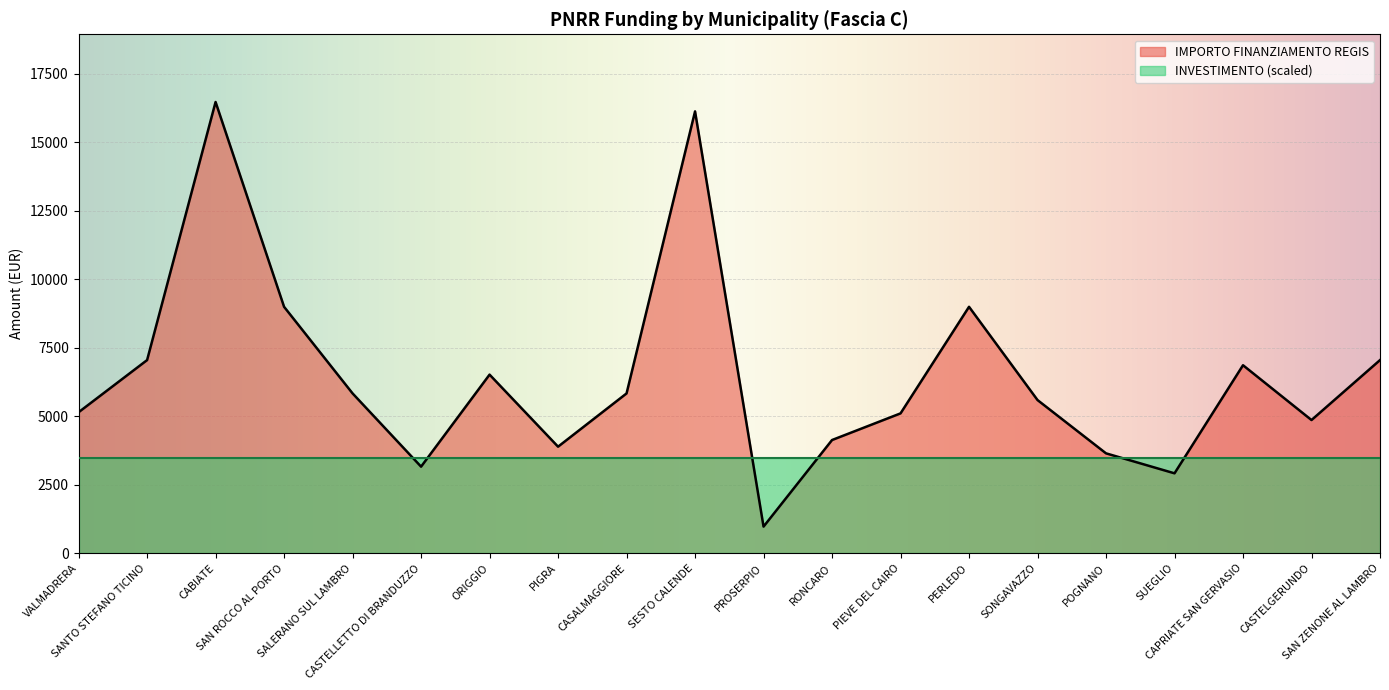

What is the value of the 16th point from the left?

3645